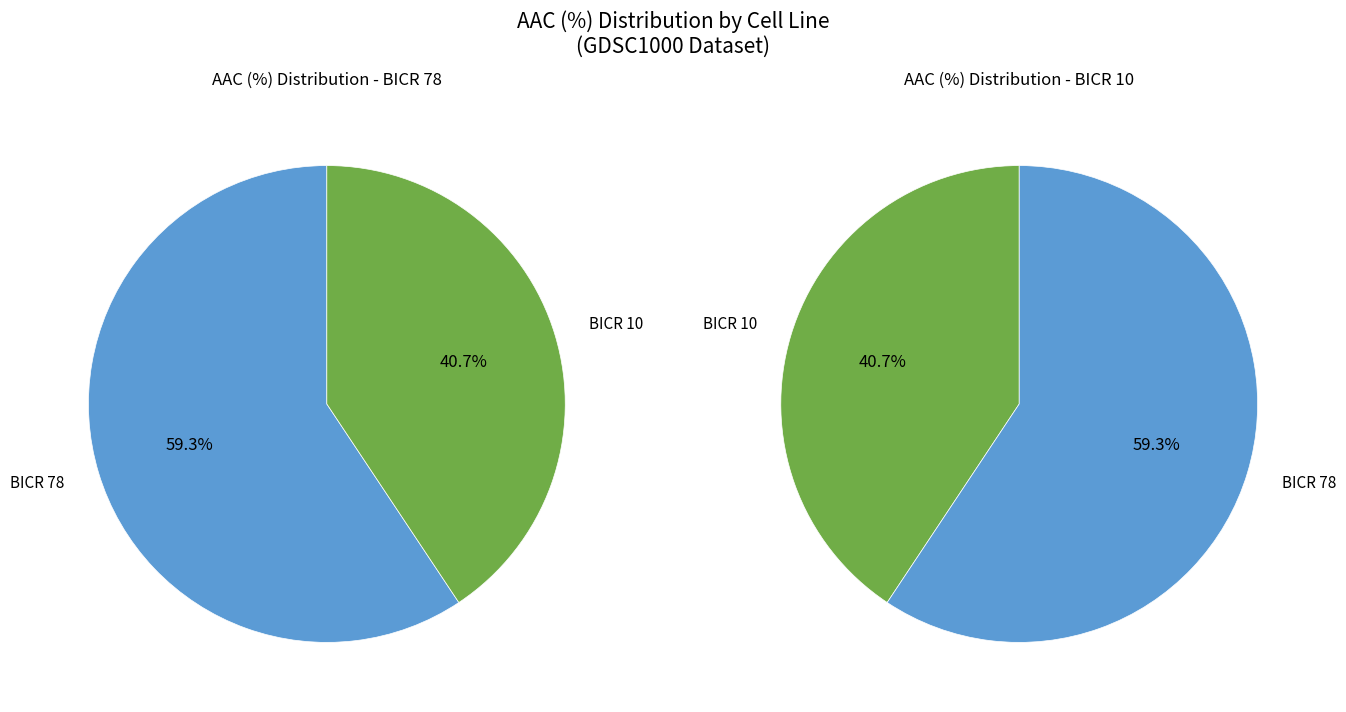

Which has a higher value, BICR 78 or BICR 10?

BICR 78